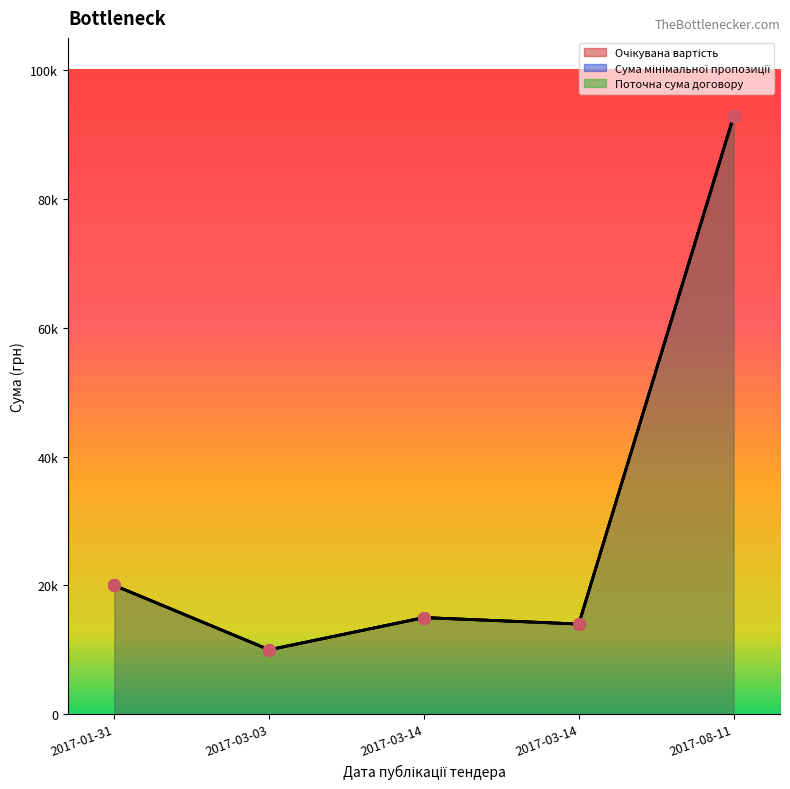

Which series contains the lowest Y value?

Очікувана вартість